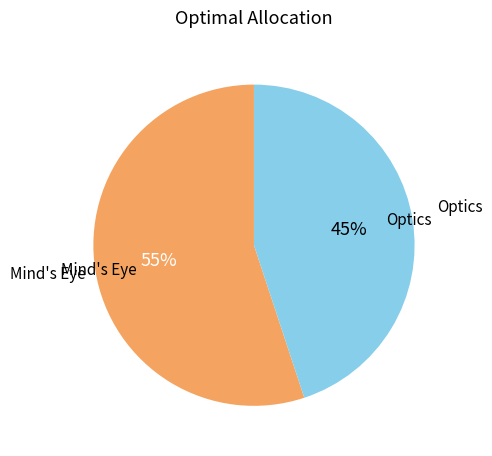

To the nearest percent, what is the difference between the largest and smallest slice percentages?

10%